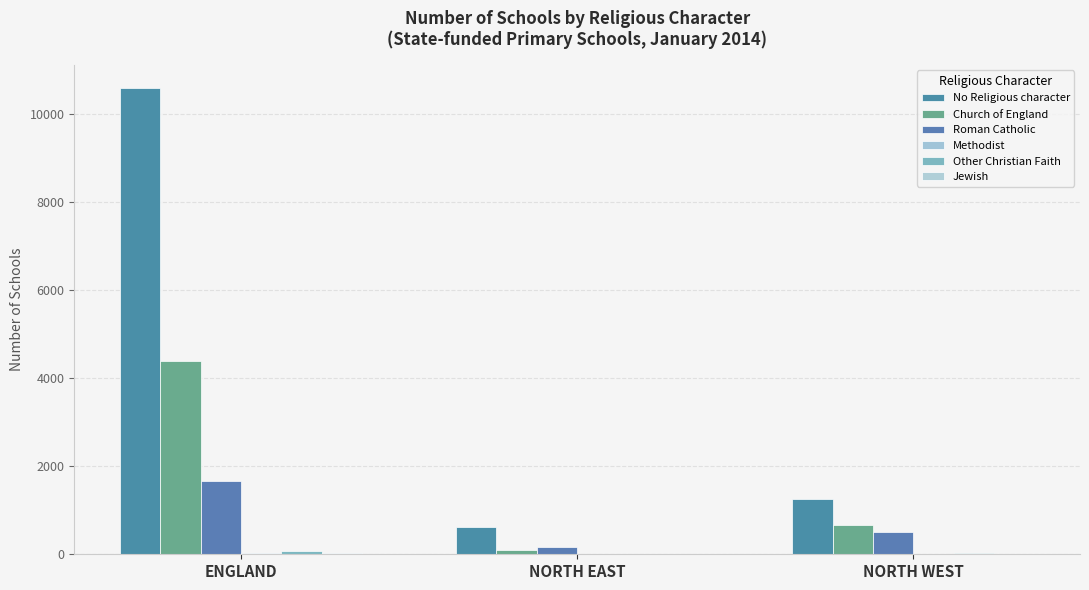

What is the label of the 2nd bar from the right?

NORTH EAST